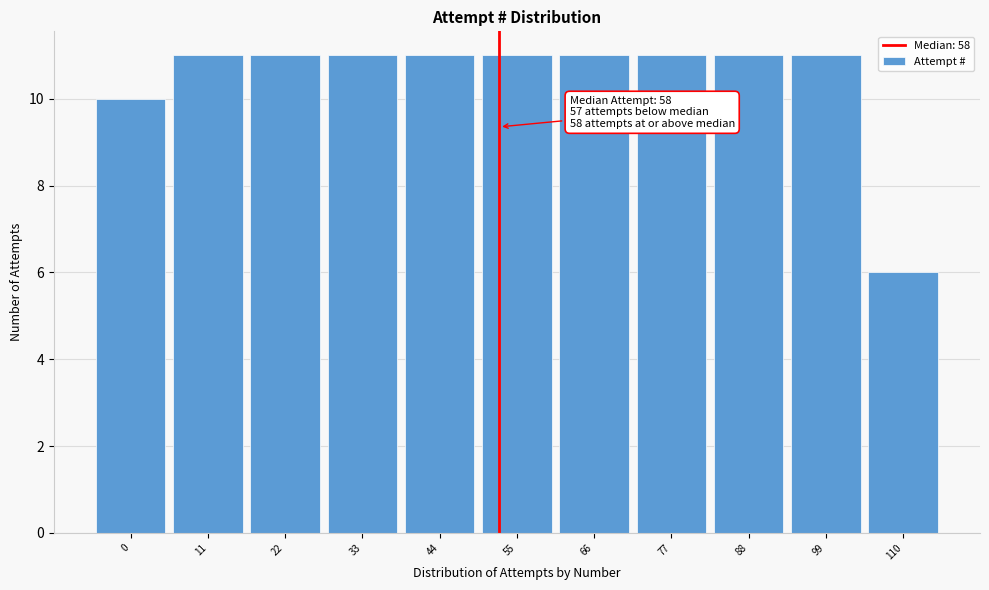

Reading left to right, list all the values displayed in this chart.

10	11	11	11	11	11	11	11	11	11	6